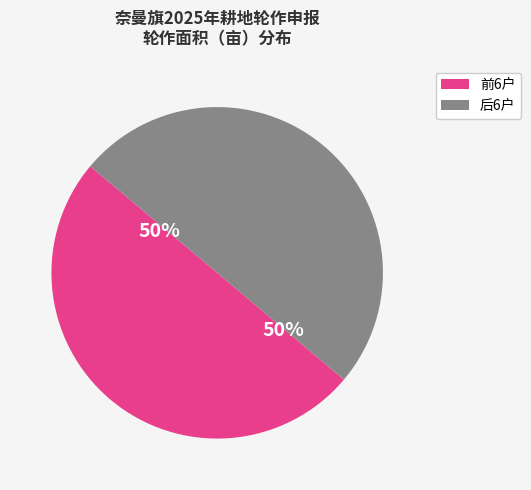

Approximately how many times larger is the value at 前6户 compared to 后6户?

1.0